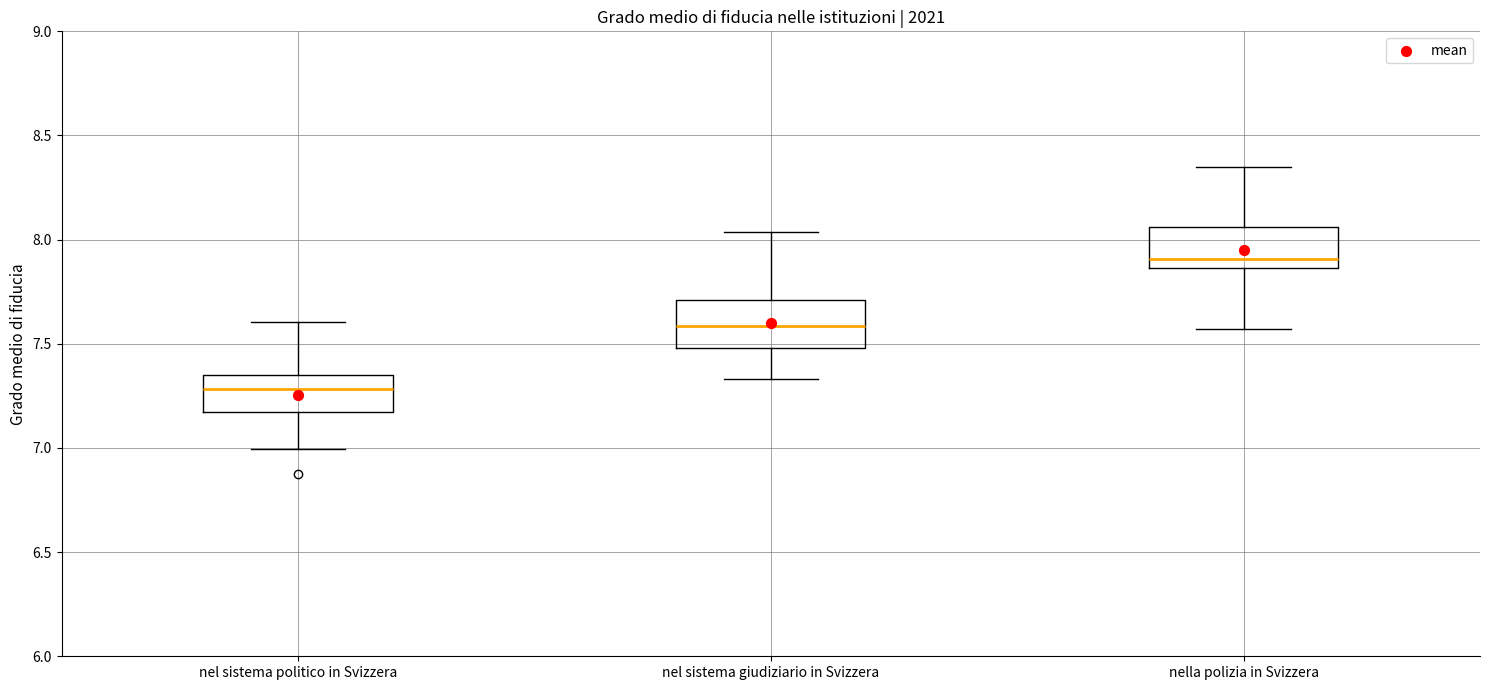

Where does the median line of the box for nella polizia in Svizzera sit on the y-axis? The values are not printed on the chart, so give them approximately, as read against the axis.

7.90